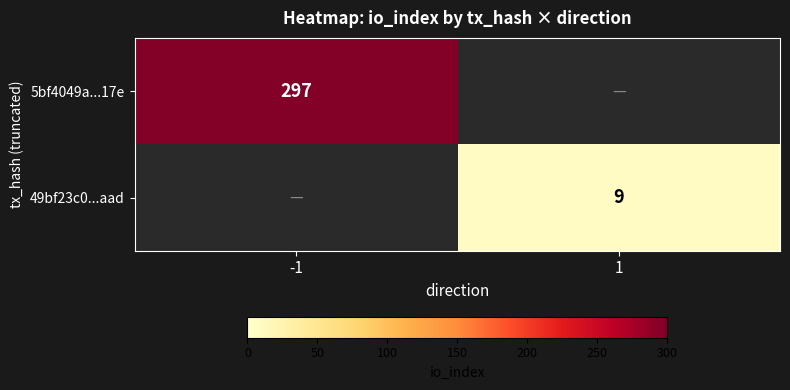

Is the value of 5bf4049a...17e at -1 greater than the value of 49bf23c0...aad at 1?

Yes